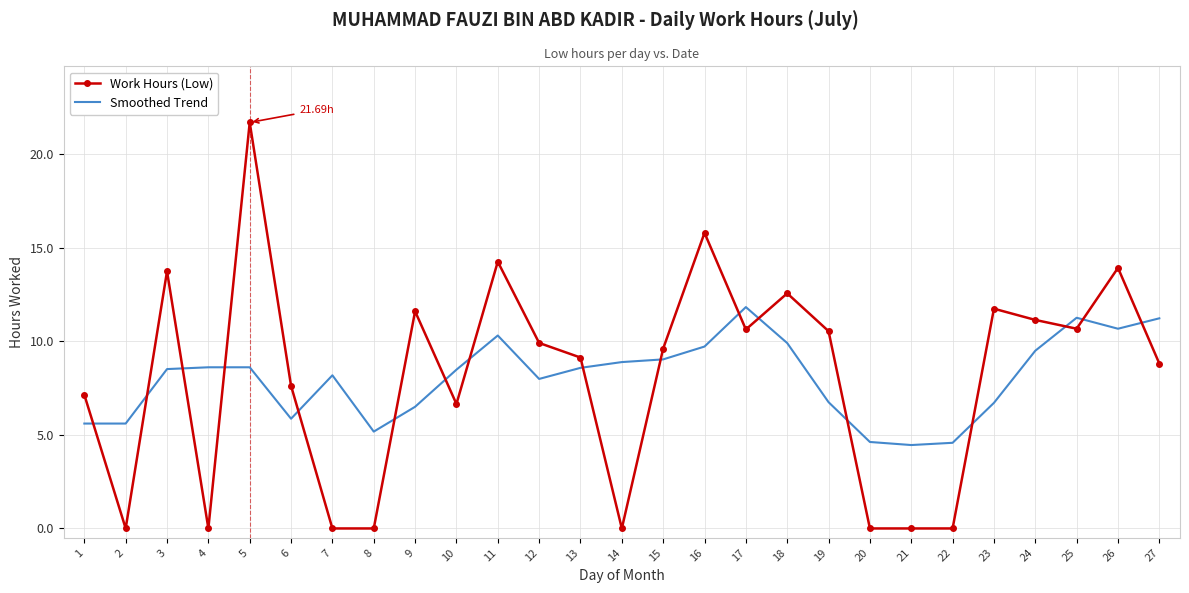

What is the total value across all series at 4?

8.6